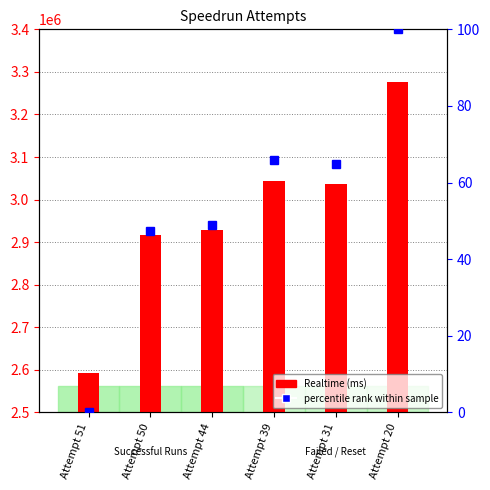

What is the lowest value of the Realtime (ms) series?

2592454.0